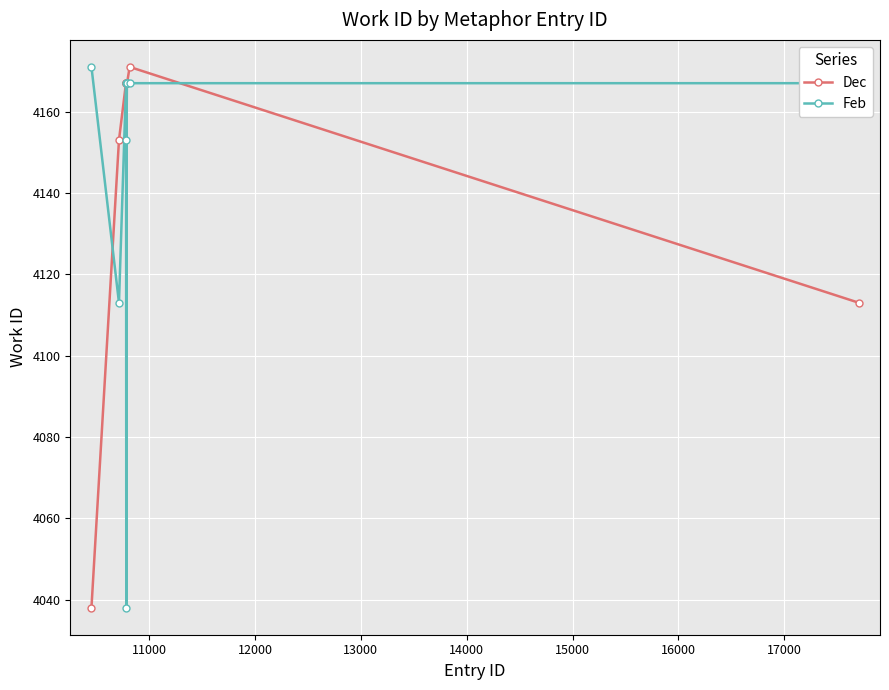

Which label corresponds to the largest value in the chart?

10816